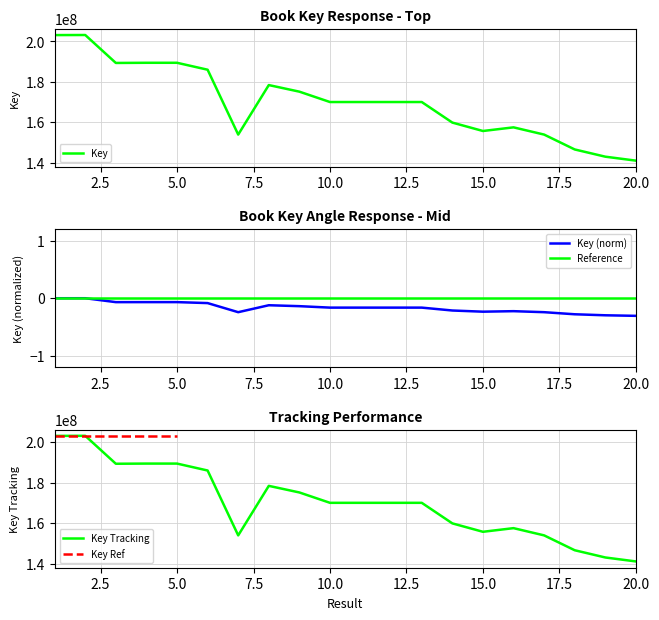

True or false: the data shows 146575527 at 18.

True